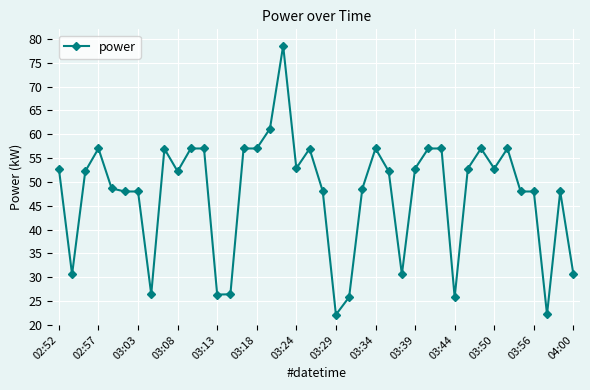

What is the average value?

47.4